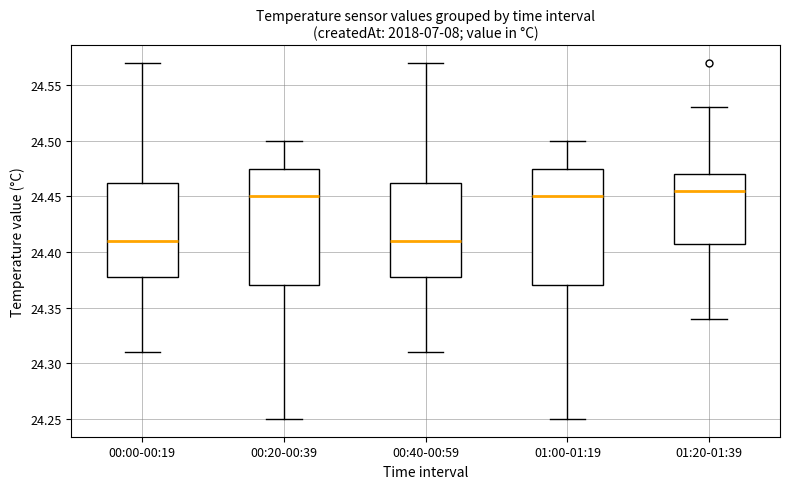

Where does the lower whisker of the box for 01:00-01:19 end on the y-axis? The values are not printed on the chart, so give them approximately, as read against the axis.

24.250